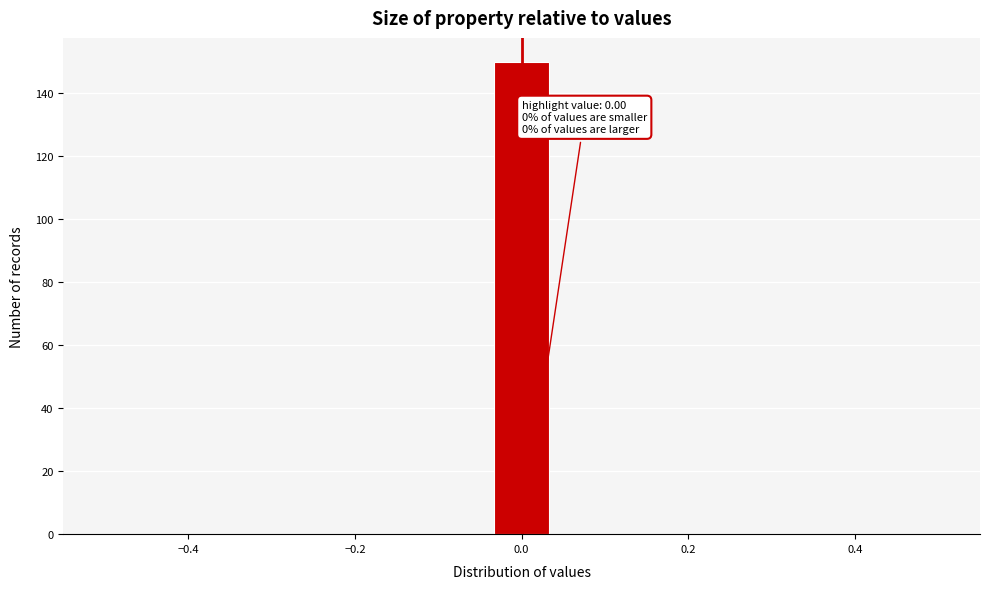

Read against the x-axis, roughly where is the centre of the tallest bar?

0.00